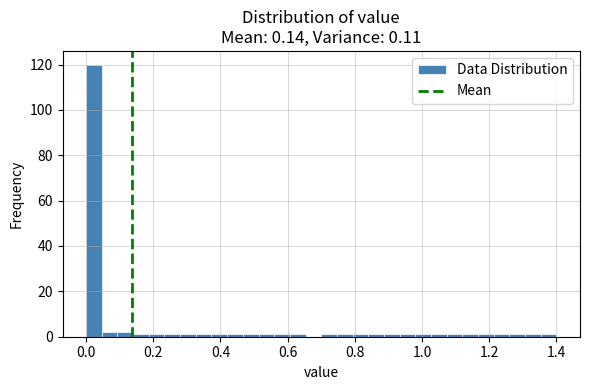

Around what value on the x-axis is the tallest bar? Give the approximate position of its centre, as read against the axis.

0.02